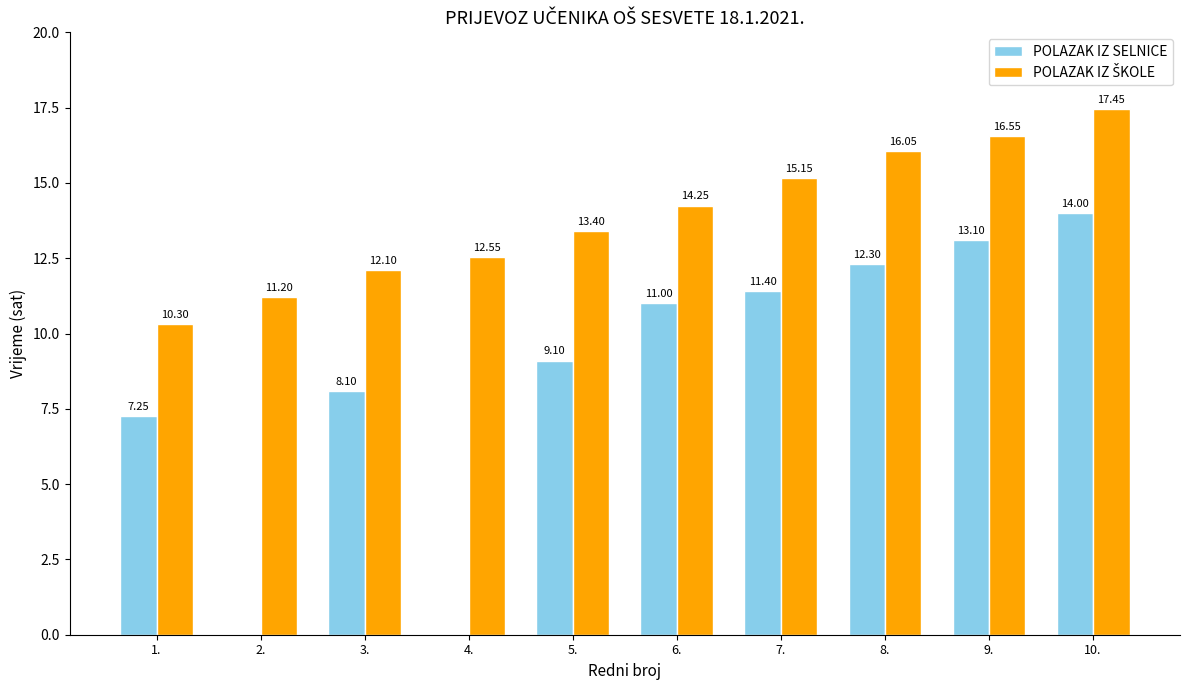

What is the total value across all series at 5.?

22.5